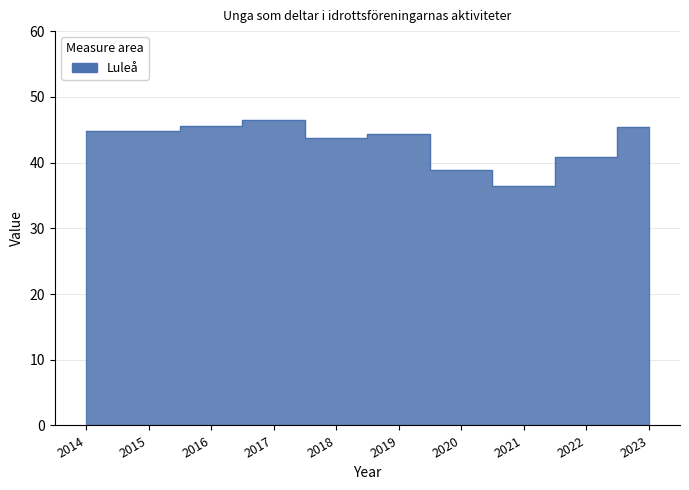

At which label does the data first exceed 44?

2014